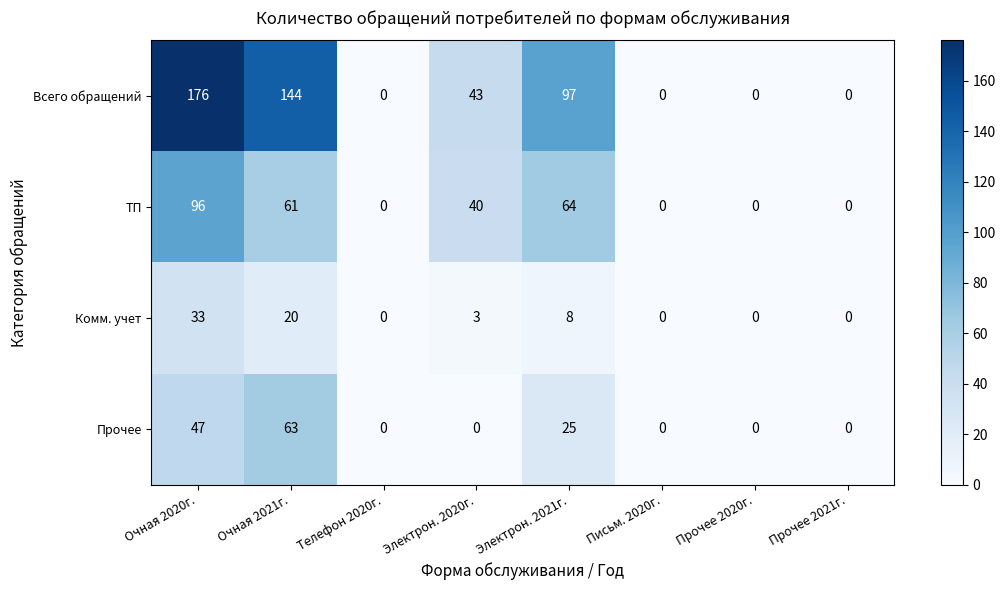

How many values in the Прочее series exceed 0?

3